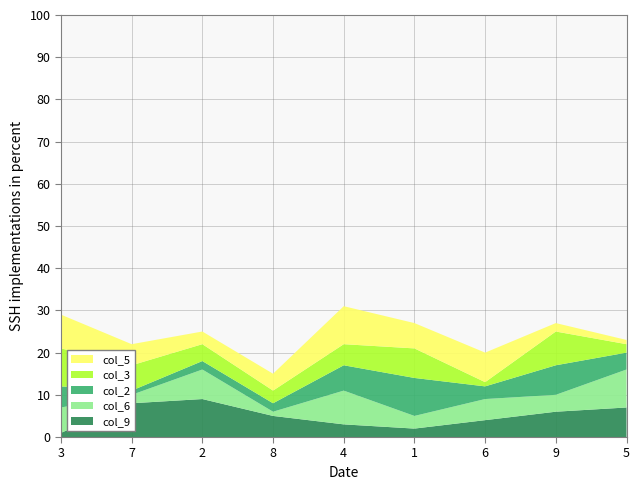

Reading right to left, extract all data points from this chart.

col_9: 5=7	9=6	6=4	1=2	4=3	8=5	2=9	7=8	3=1
col_6: 5=9	9=4	6=5	1=3	4=8	8=1	2=7	7=2	3=6
col_2: 5=4	9=7	6=3	1=9	4=6	8=2	2=2	7=1	3=5
col_3: 5=2	9=8	6=1	1=7	4=5	8=3	2=4	7=6	3=9
col_5: 5=1	9=2	6=7	1=6	4=9	8=4	2=3	7=5	3=8